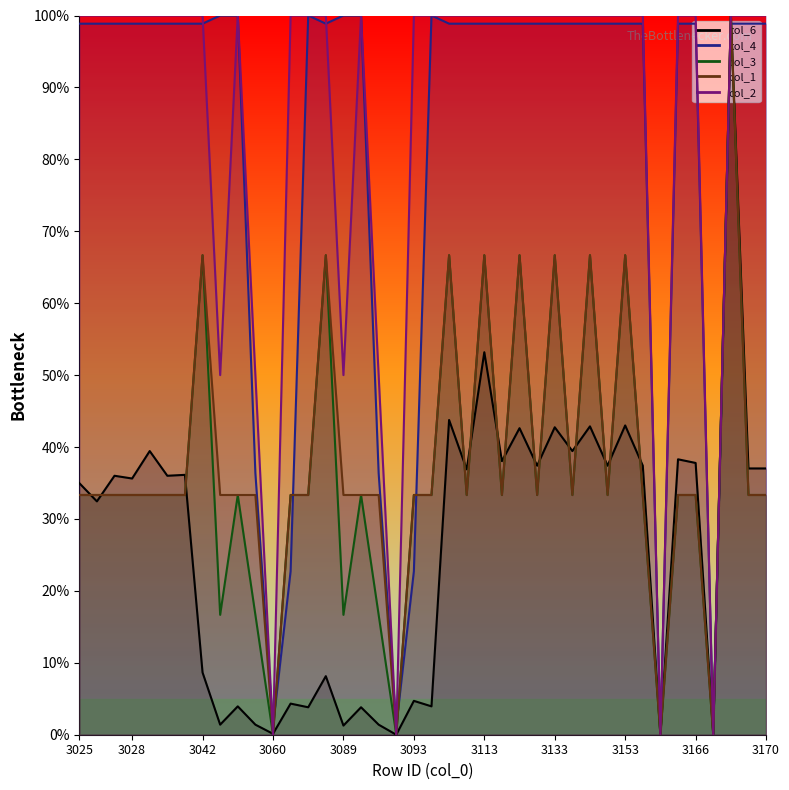

What is the value of the col_4 point at the 4th from the left?

98.9